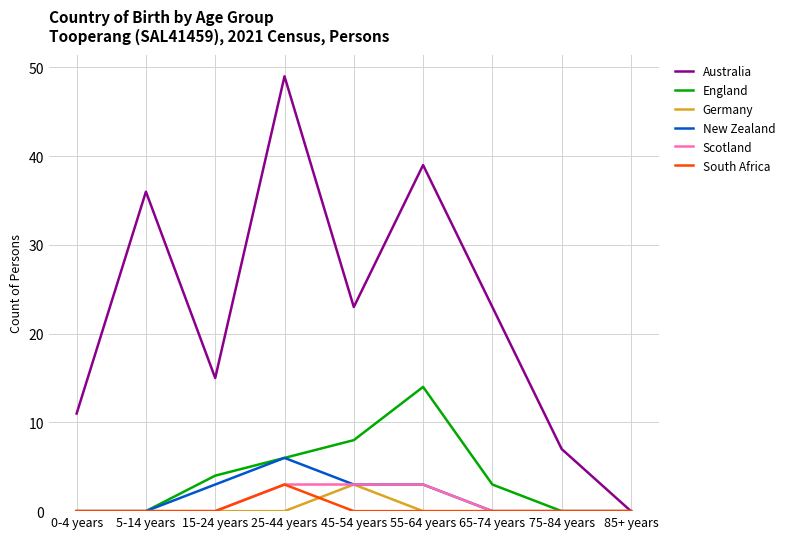

Which category has the highest value across all series?

25-44 years